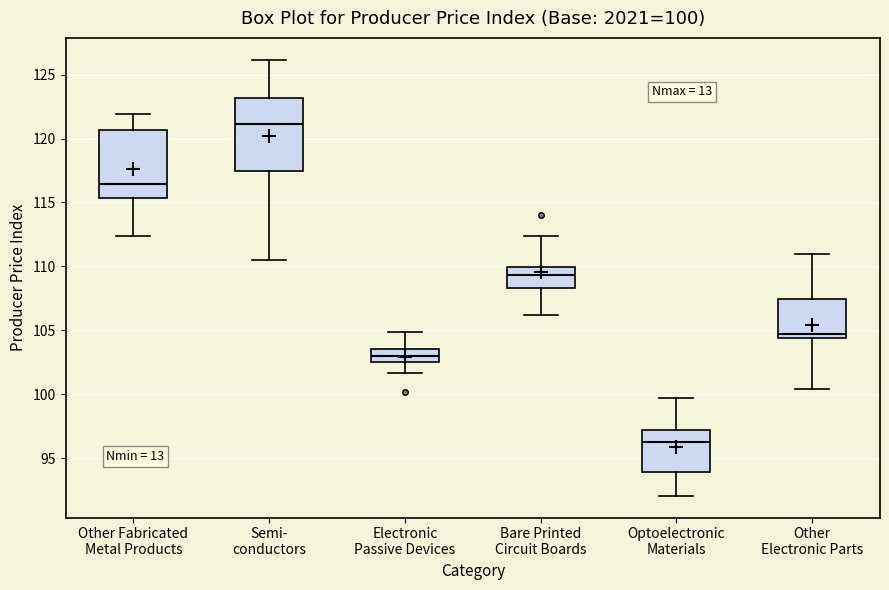

Which box's median line is the highest?

Semi- conductors